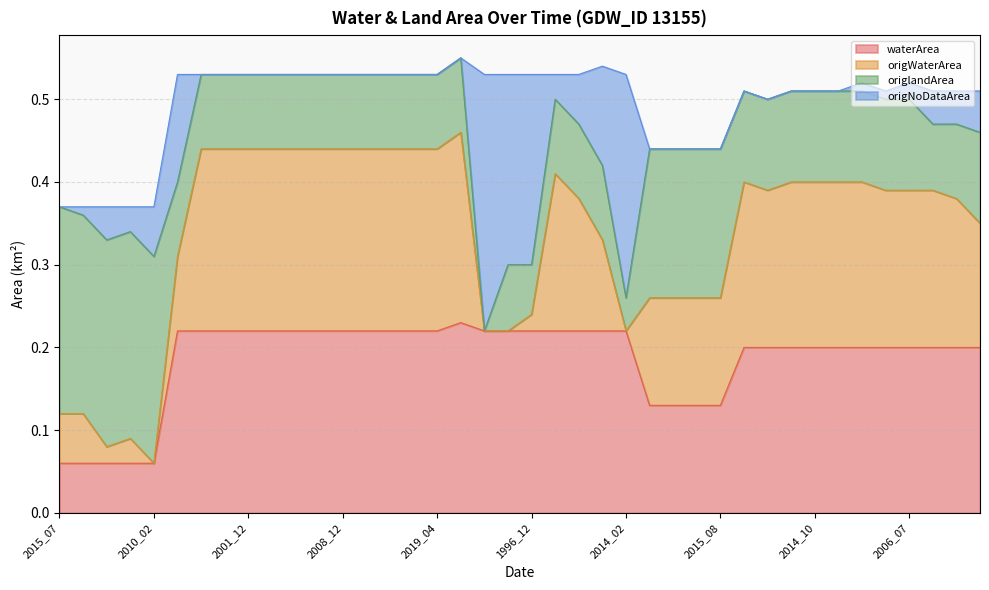

How many categories are shown in the chart?

40